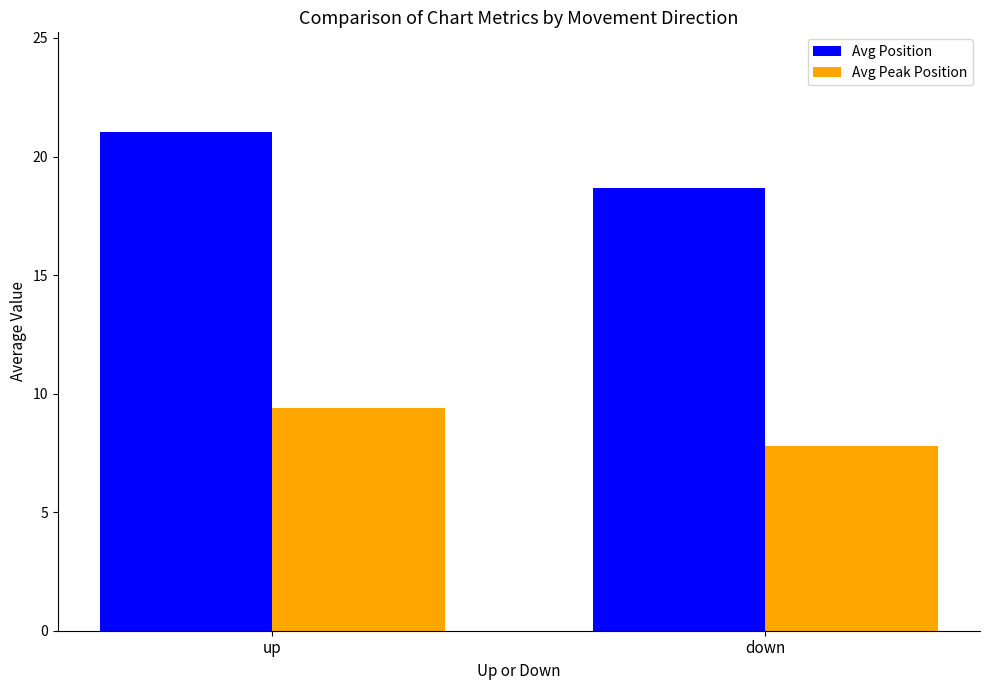

Is it true that Avg Peak Position equals 7.8 at down?

True